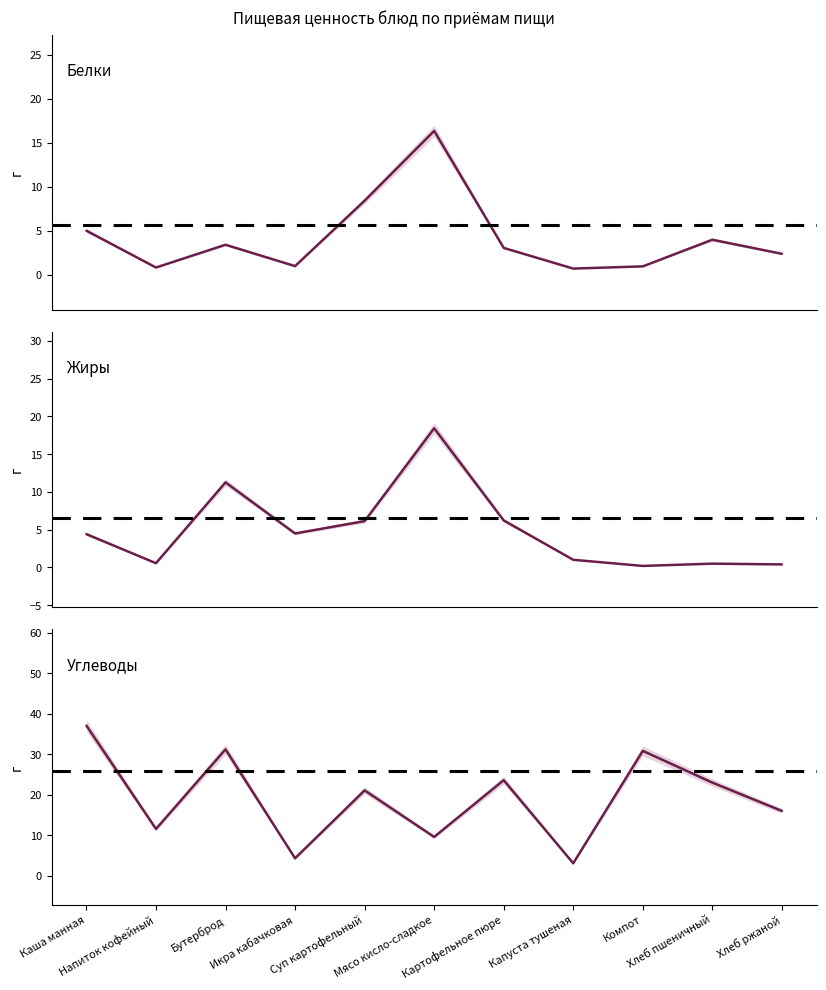

Between which two adjacent categories do Жиры and Белки first intersect?

Напиток кофейный and Бутерброд